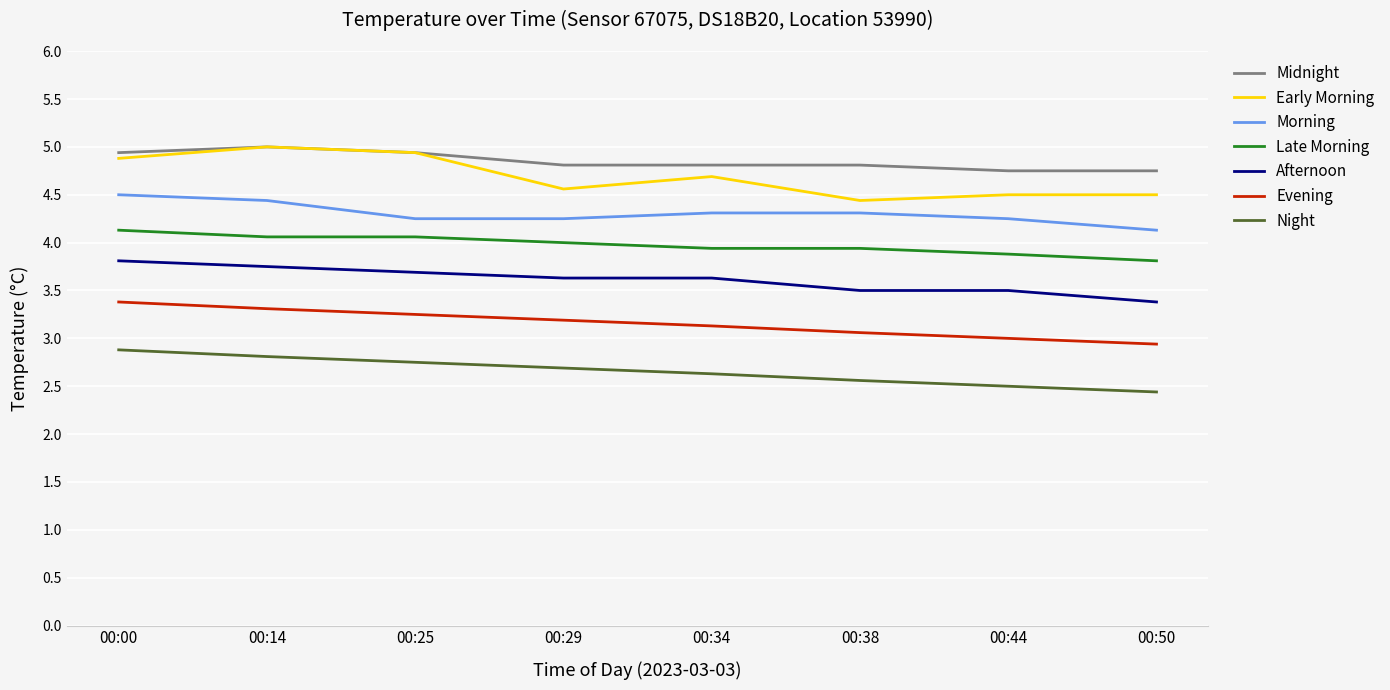

Which series has the largest range (max minus min)?

Early Morning